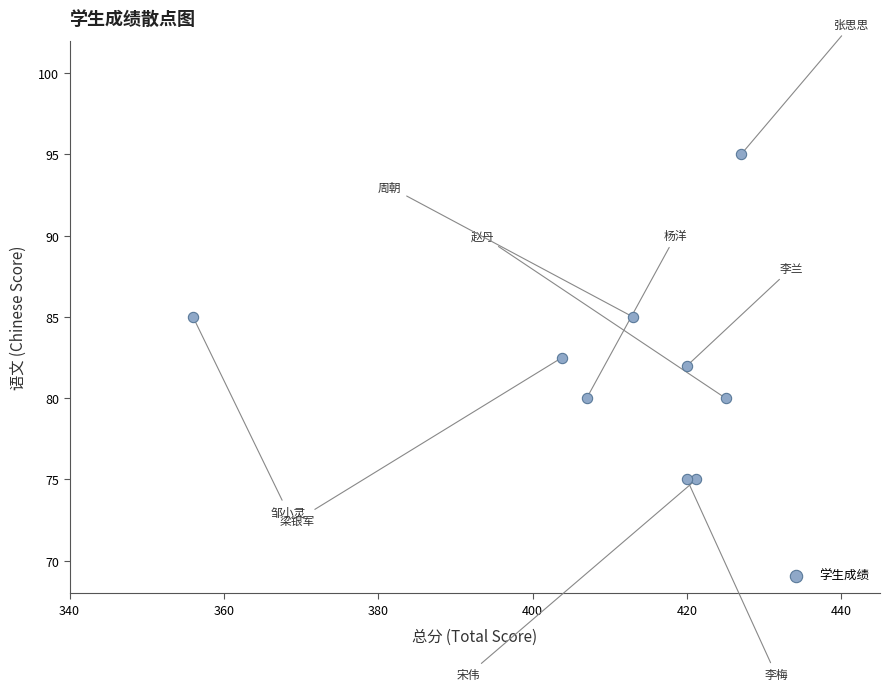

What is the range of Y values (max minus min)?

20.0